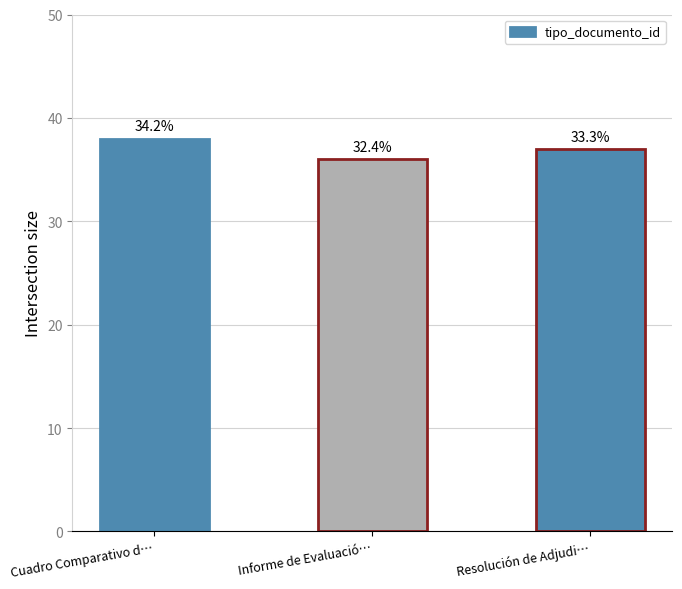

Are the bars horizontal?

No